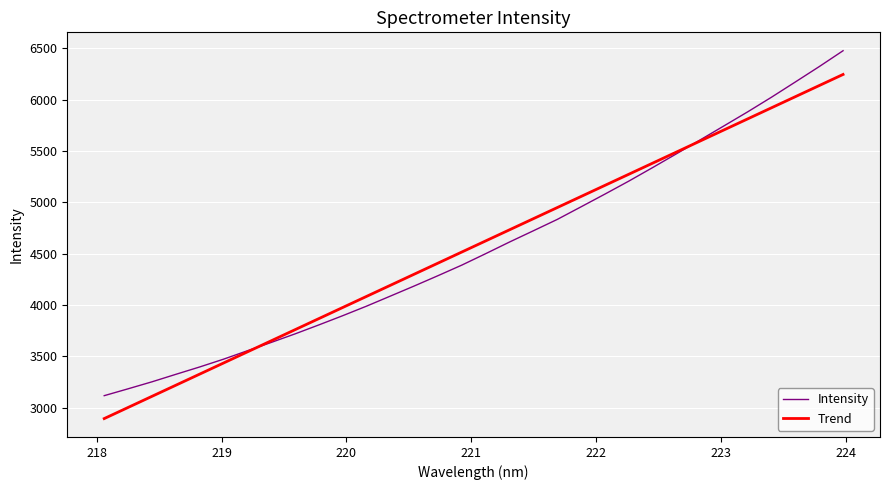

Rank the series by their maximum value, from highest to lowest.

Intensity, Trend